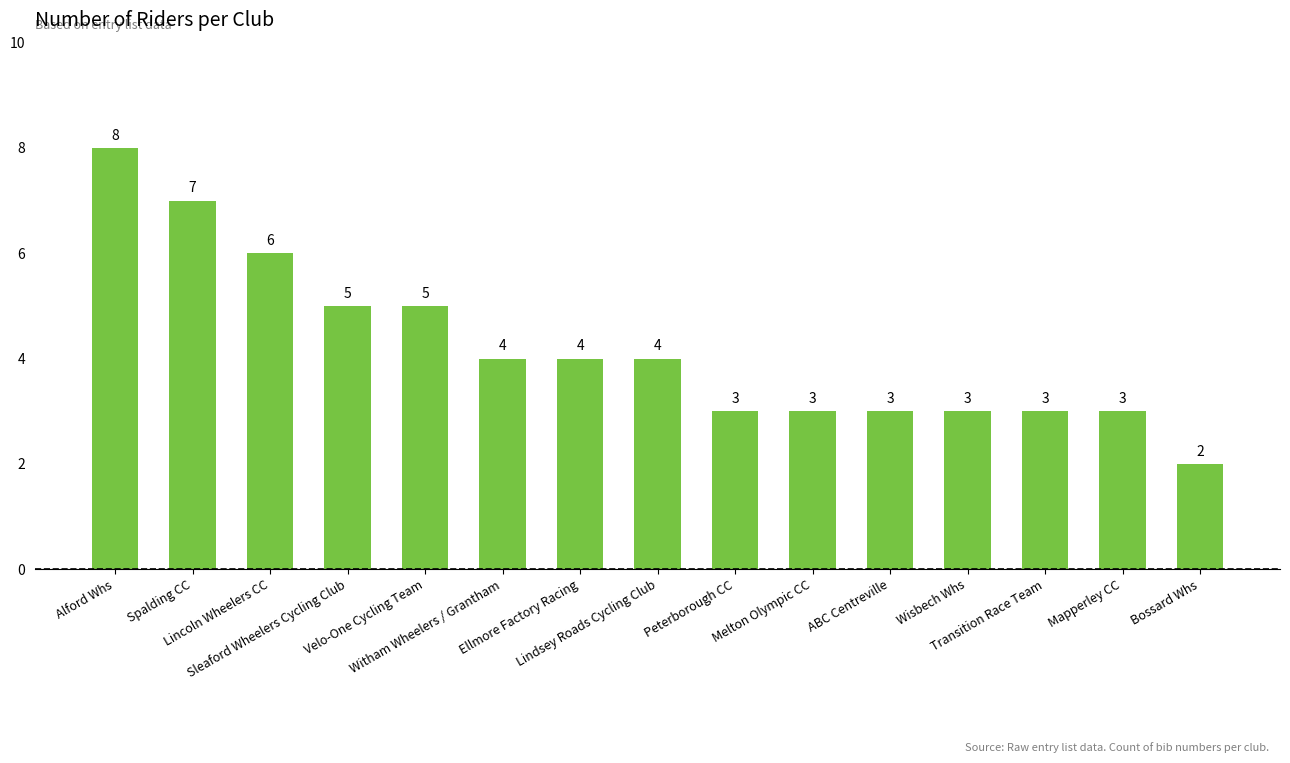

What is the sum of the values at Mapperley CC and Wisbech Whs?

6